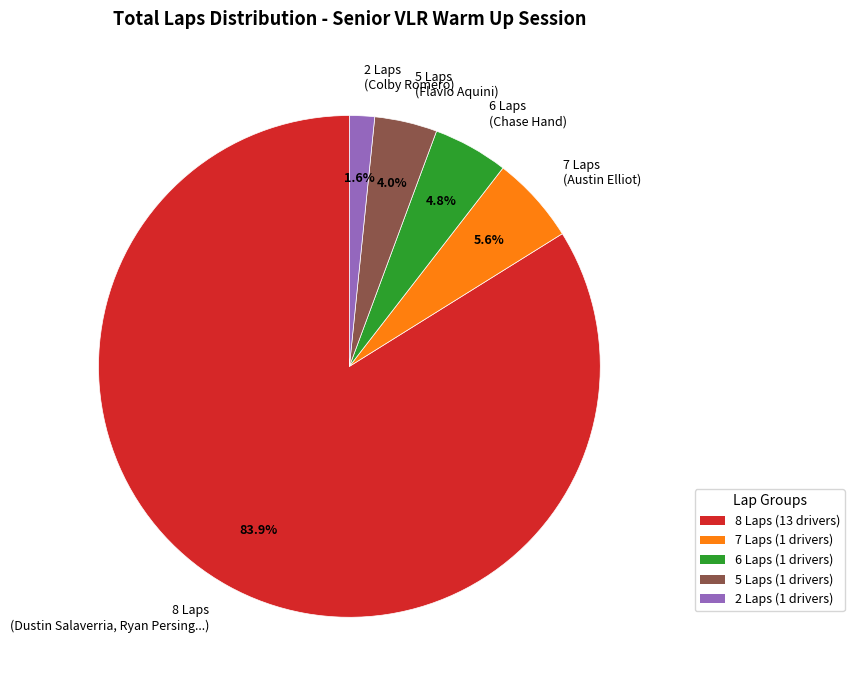

To the nearest percent, what is the difference between the largest and smallest slice percentages?

82%